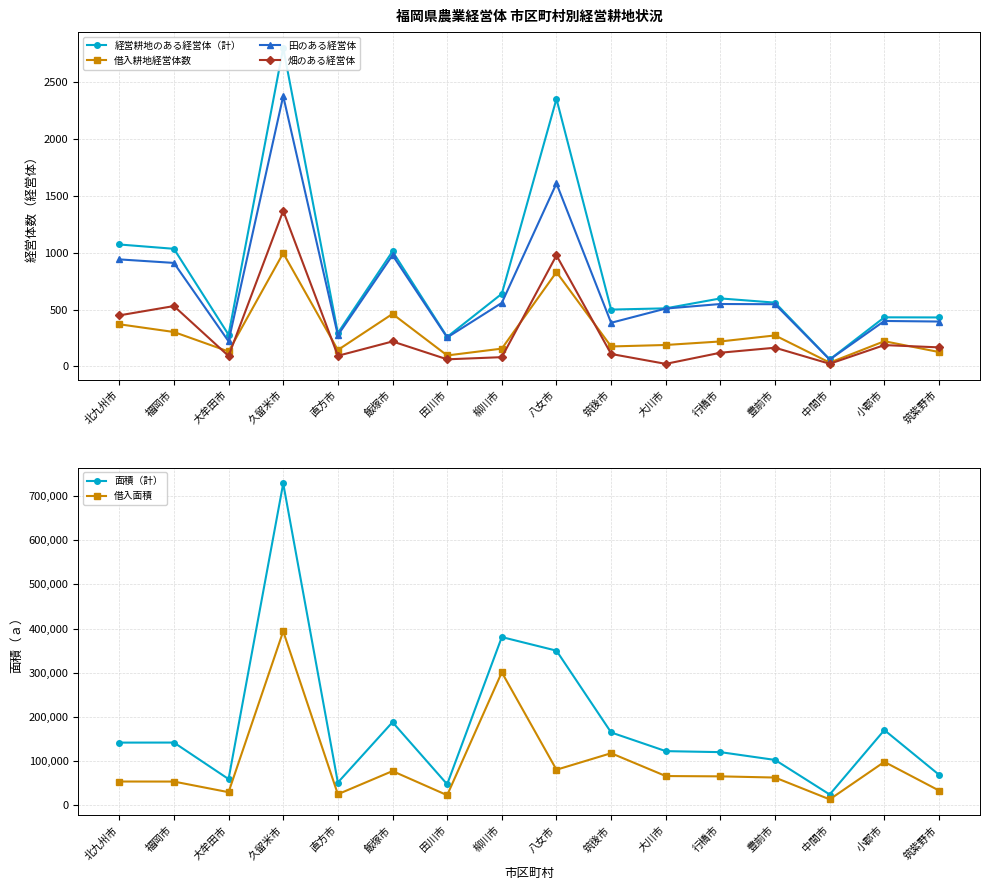

List the series in order of their peak value, lowest first.

借入耕地経営体数, 畑のある経営体, 田のある経営体, 経営耕地のある経営体（計）, 借入面積, 面積（計）